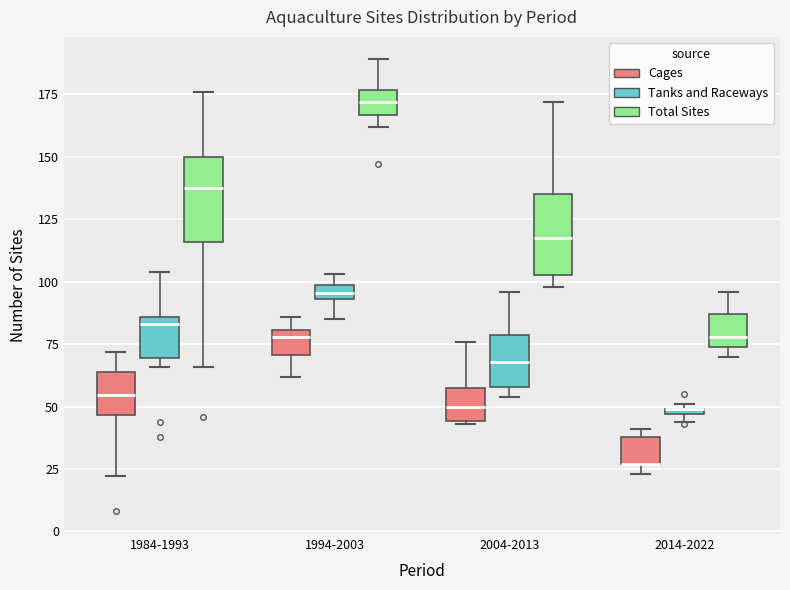

Where is the upper edge of the box for 2004-2013 (Total Sites) on the y-axis? The values are not printed on the chart, so give them approximately, as read against the axis.

135